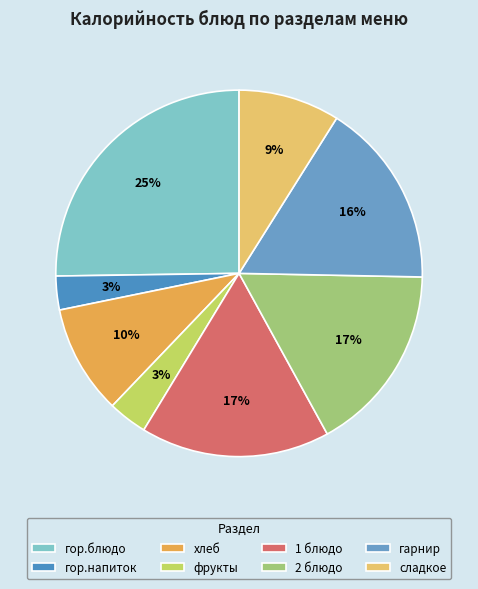

What percentage is NOT represented by гор.напиток?

97.0%